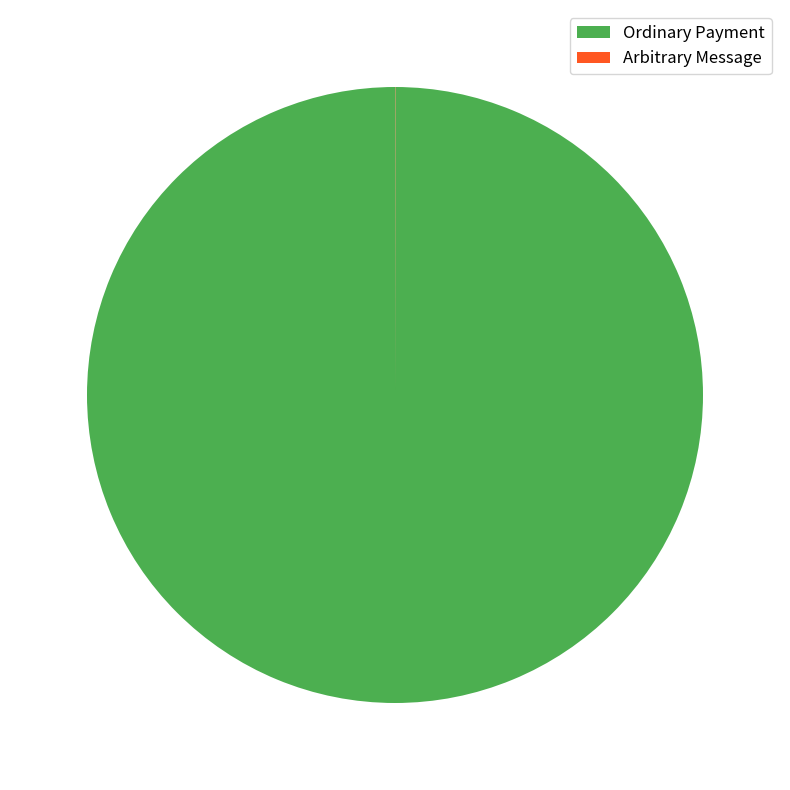

Which slice represents more than half of the pie?

Ordinary Payment